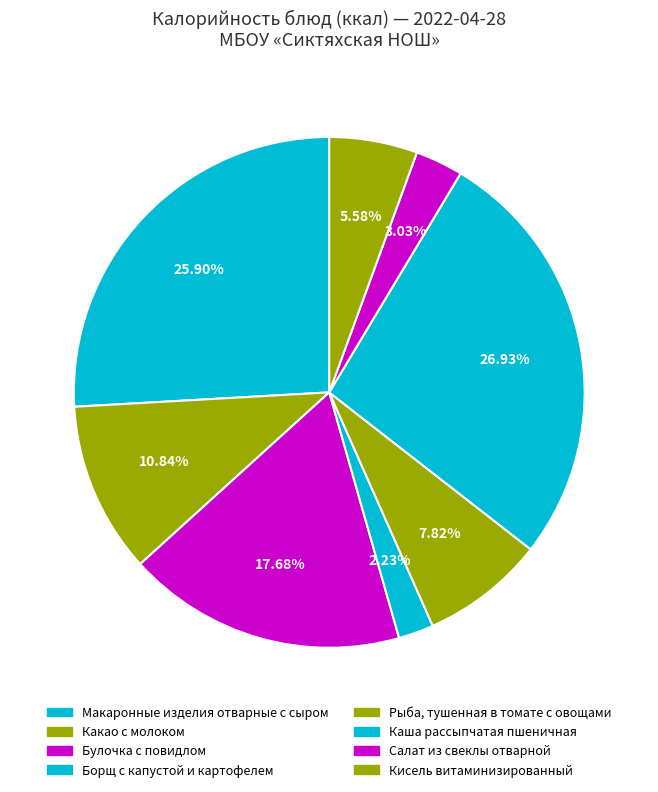

To the nearest percent, what portion does Борщ с капустой и картофелем represent?

2%